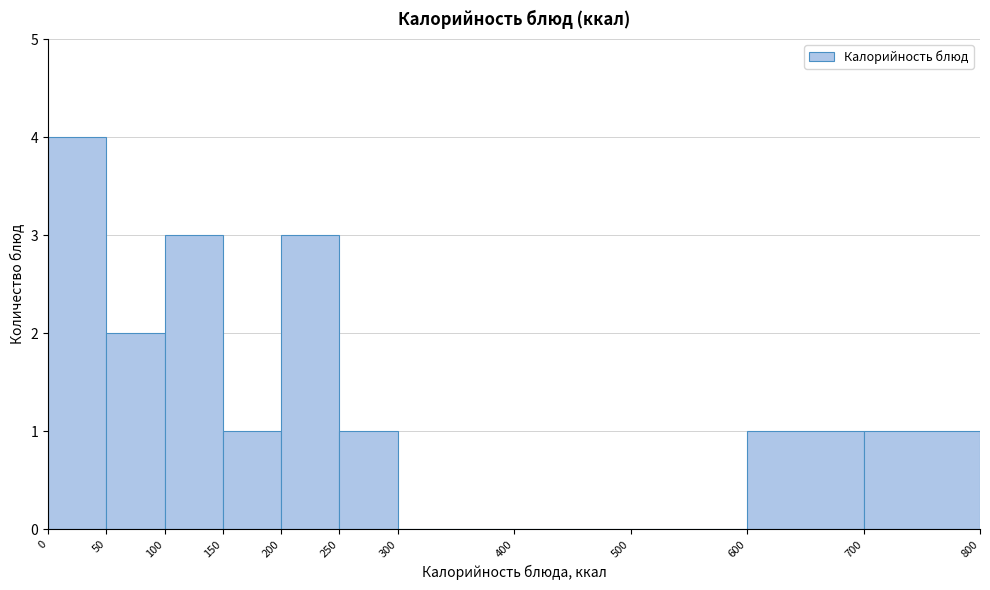

Reading left to right, list every bar in this chart as the range it spans on the x-axis followed by its height. The values are not printed on the chart, so give them approximately, as read against the axis.

0 to 50: 4
50 to 100: 2
100 to 150: 3
150 to 200: 1
200 to 250: 3
250 to 300: 1
300 to 400: 0
400 to 500: 0
500 to 600: 0
600 to 700: 1
700 to 800: 1